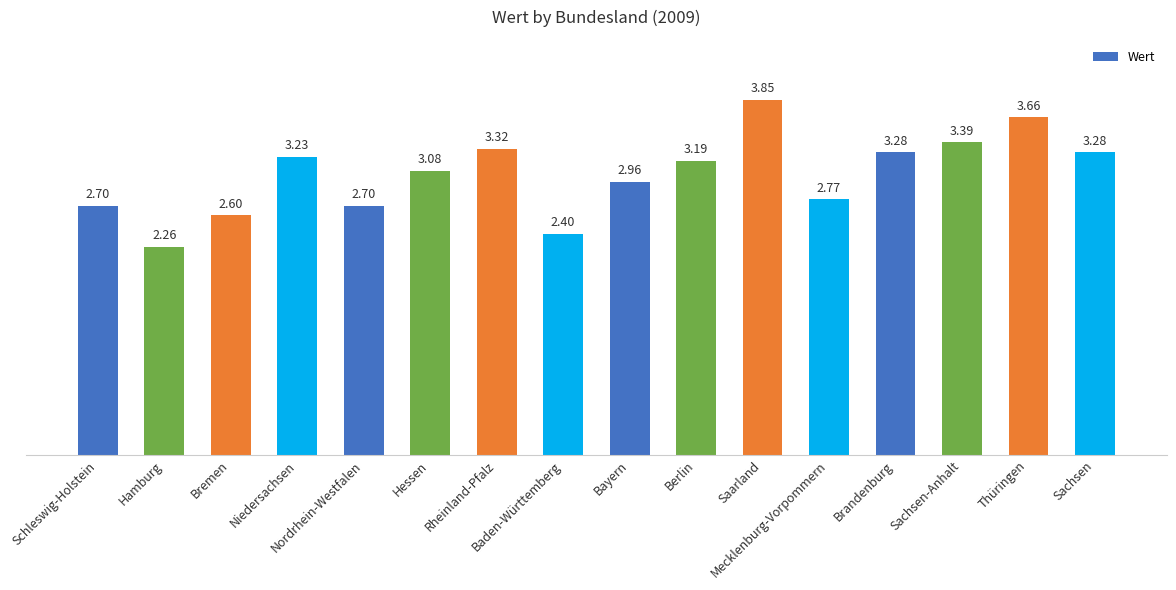

Between Niedersachsen and Rheinland-Pfalz, which is larger?

Rheinland-Pfalz